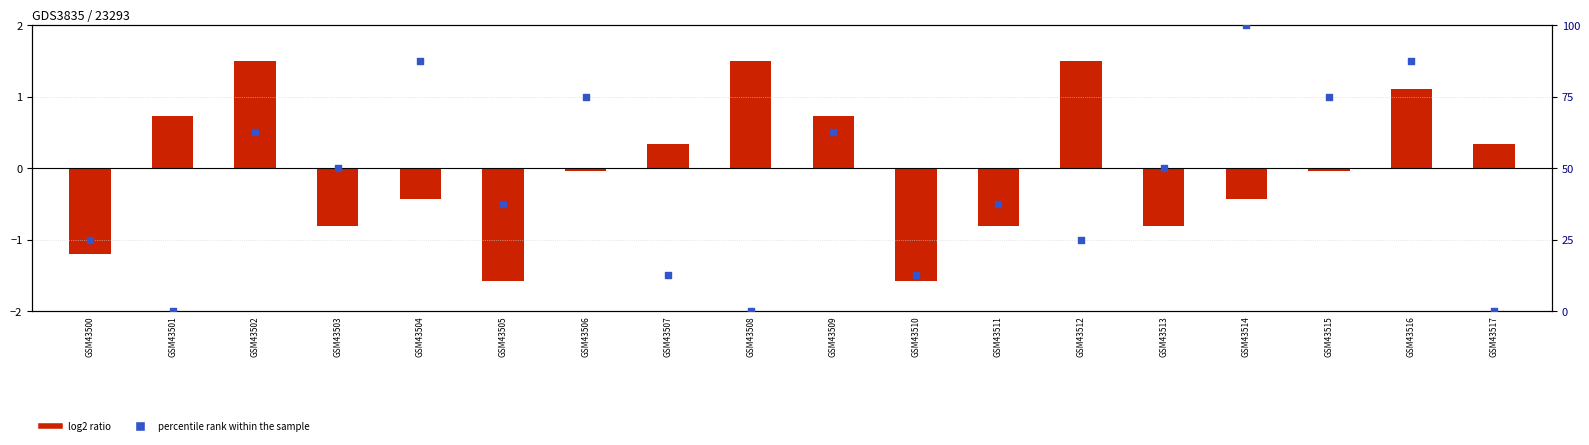

Is the value of log2 ratio at GSM43511 greater than the value of percentile rank within the sample at GSM43513?

No